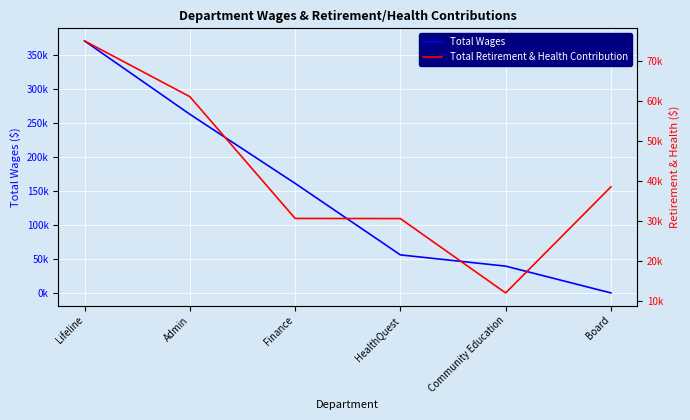

Reading left to right, extract all data points from this chart.

Total Wages: 370855	262936	161224	55986	39416	0
Total Retirement & Health Contribution: 75120	61180	30721	30681	12089	38618